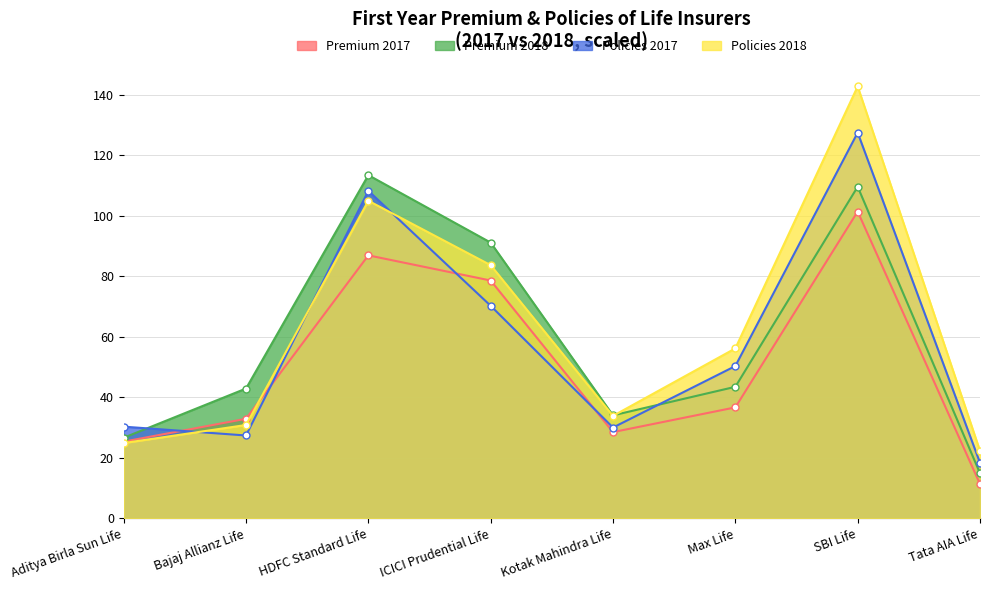

Reading right to left, transcribe all the data shown in this chart.

Premium 2017: 11.3	101.5	36.7	28.5	78.6	87.0	32.9	25.3
Premium 2018: 14.9	109.7	43.5	34.0	91.2	113.5	42.9	26.6
Policies 2017: 18.3	127.6	50.3	30.0	70.3	108.3	27.4	30.3
Policies 2018: 22.3	142.8	56.2	33.9	83.7	105.0	30.9	24.9